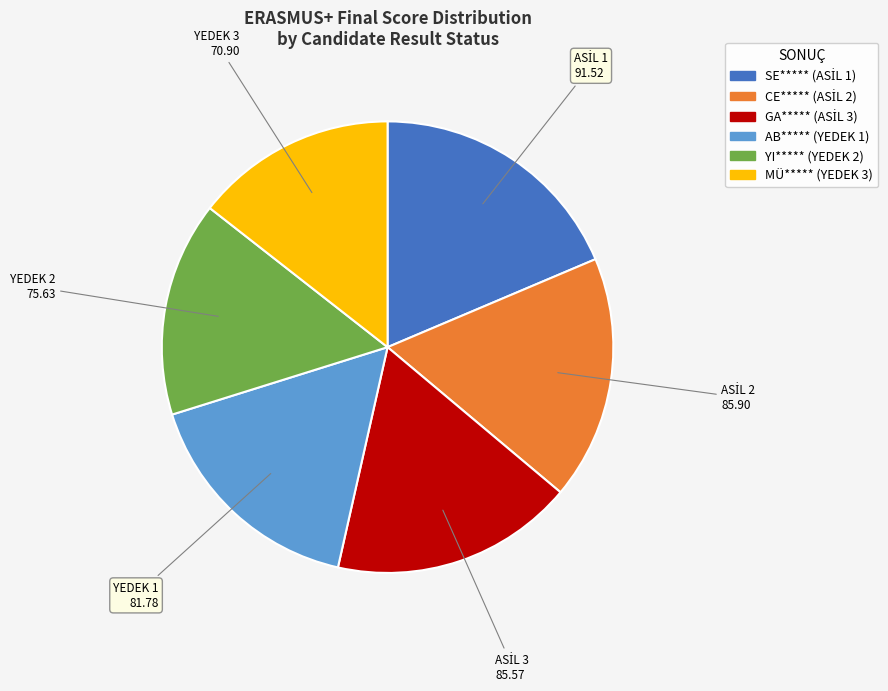

Is the sum of MÜ***** (YEDEK 3) and YI***** (YEDEK 2) greater than half?

No